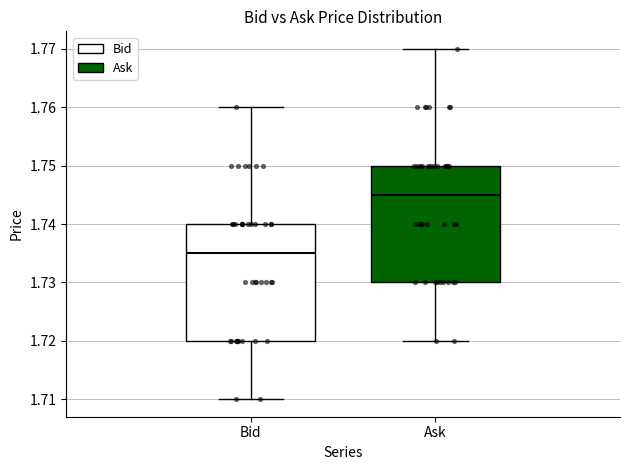

Reading left to right, read every box against the y-axis: the position of its median line, the range the box covers, and the ends of its whiskers. The values are not printed on the chart, so give them approximately, as read against the axis.

Bid: median 1.735, box 1.720 to 1.740, whiskers 1.710 to 1.760
Ask: median 1.745, box 1.730 to 1.750, whiskers 1.720 to 1.770